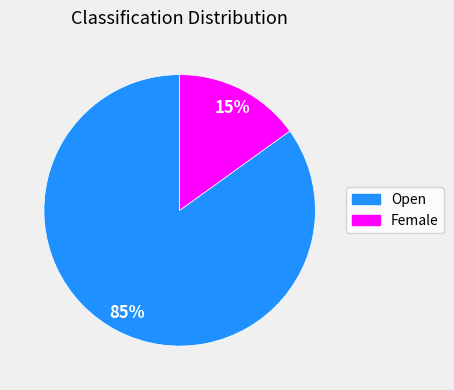

To the nearest percent, what is the average slice percentage?

50%